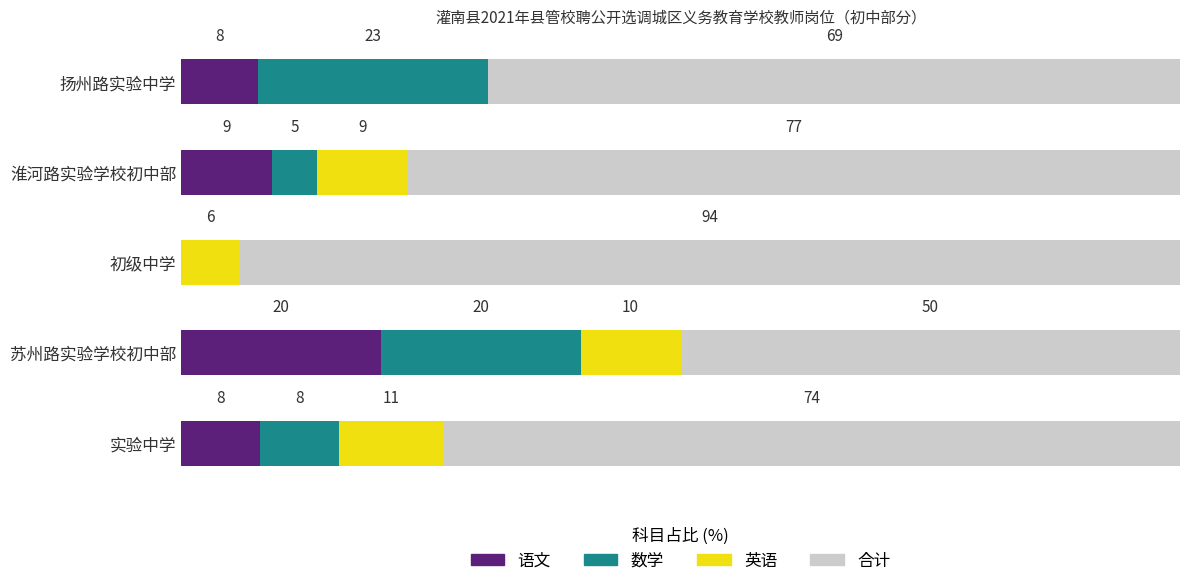

At which label does 语文 reach its peak?

苏州路实验学校初中部